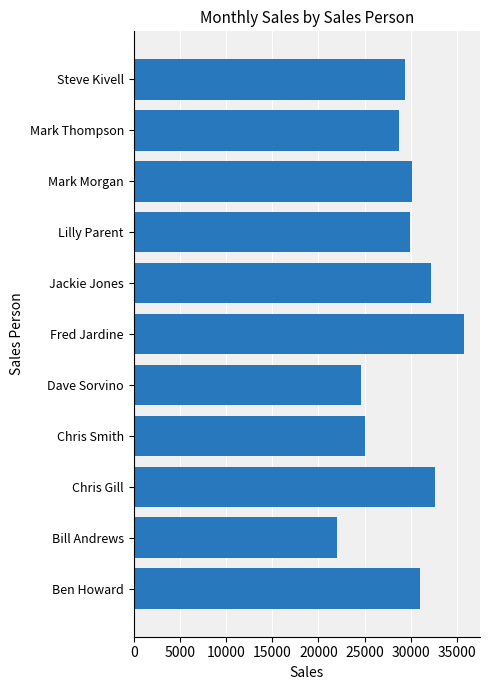

What is the difference between the maximum and minimum values?

13668